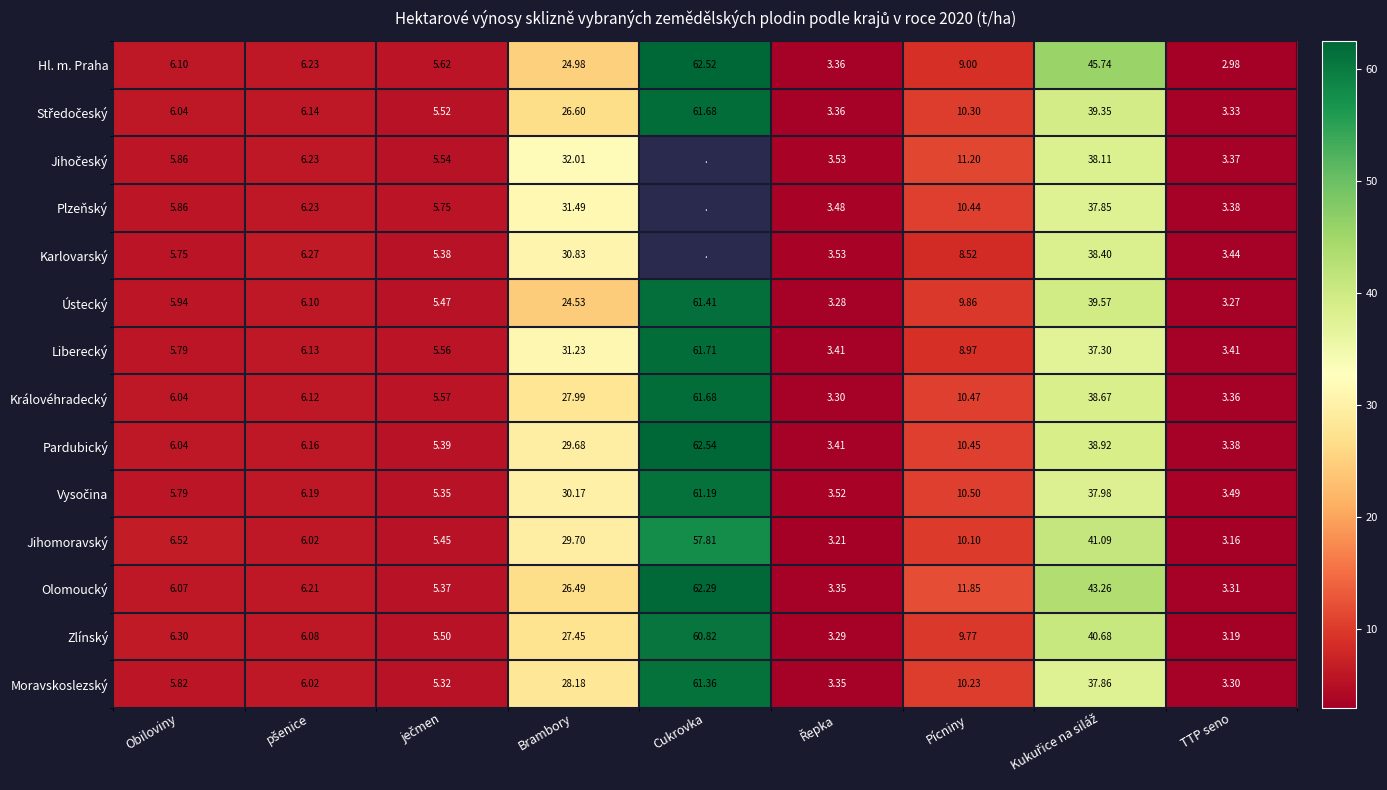

Between Obiloviny and TTP seno, which is larger?

Obiloviny